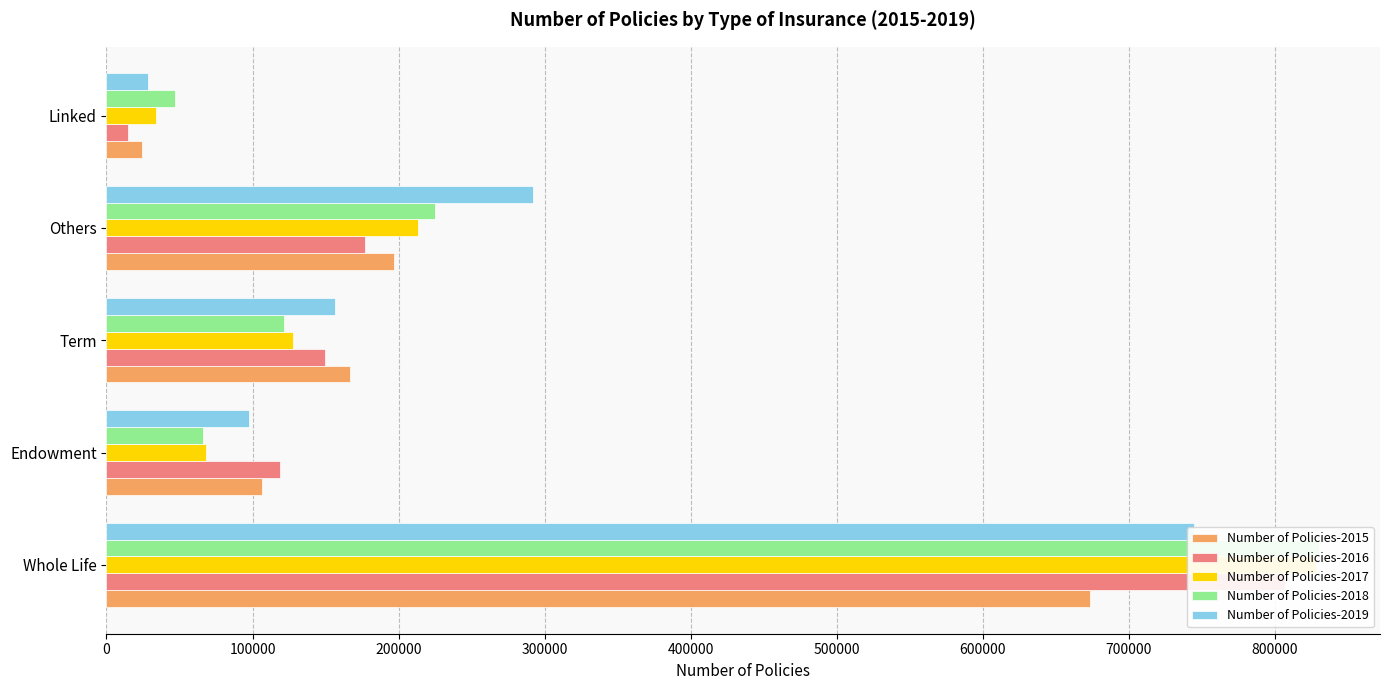

What is the greatest value displayed?

830572